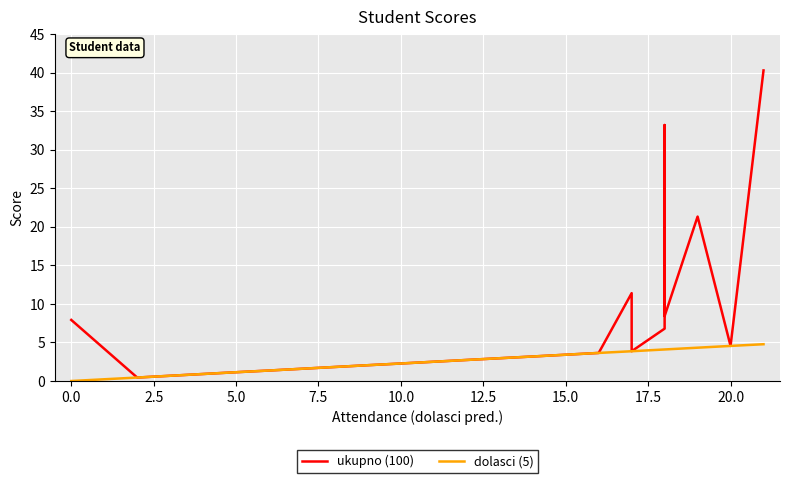

Reading right to left, what are all the values shown in this chart?

ukupno (100): 40.3	4.5	21.3	8.4	26.2	33.2	6.8	3.9	11.4	3.6	3.6	3.4	3.2	3.2	2.7	2.7	2.7	2.5	2.5	2.3	2.0	2.0	1.4	1.4	1.4	1.4	1.4	1.1	1.1	0.9	0.9	0.7	0.5	7.9
dolasci (5): 4.8	4.5	4.3	4.1	4.1	4.1	4.1	3.9	3.9	3.6	3.6	3.4	3.2	3.2	2.7	2.7	2.7	2.5	2.5	2.3	2.0	2.0	1.4	1.4	1.4	1.4	1.4	1.1	1.1	0.9	0.9	0.7	0.5	0.0